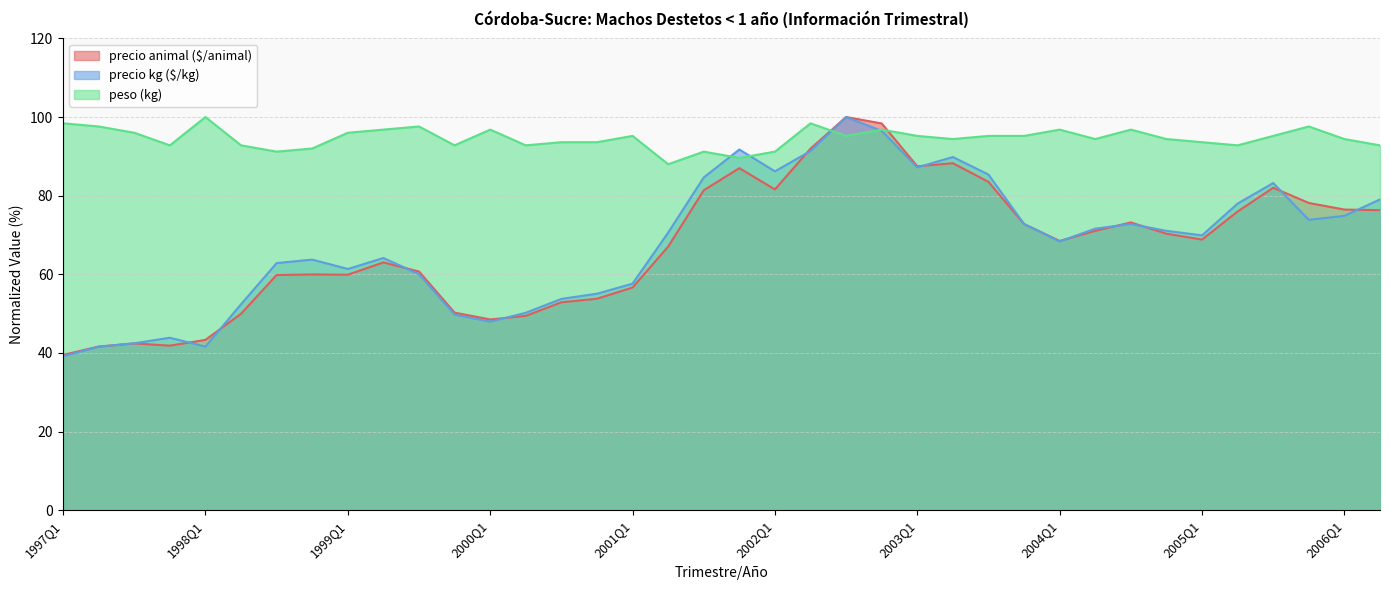

How many intersections are there between precio kg ($/kg) and precio animal ($/animal)?

13